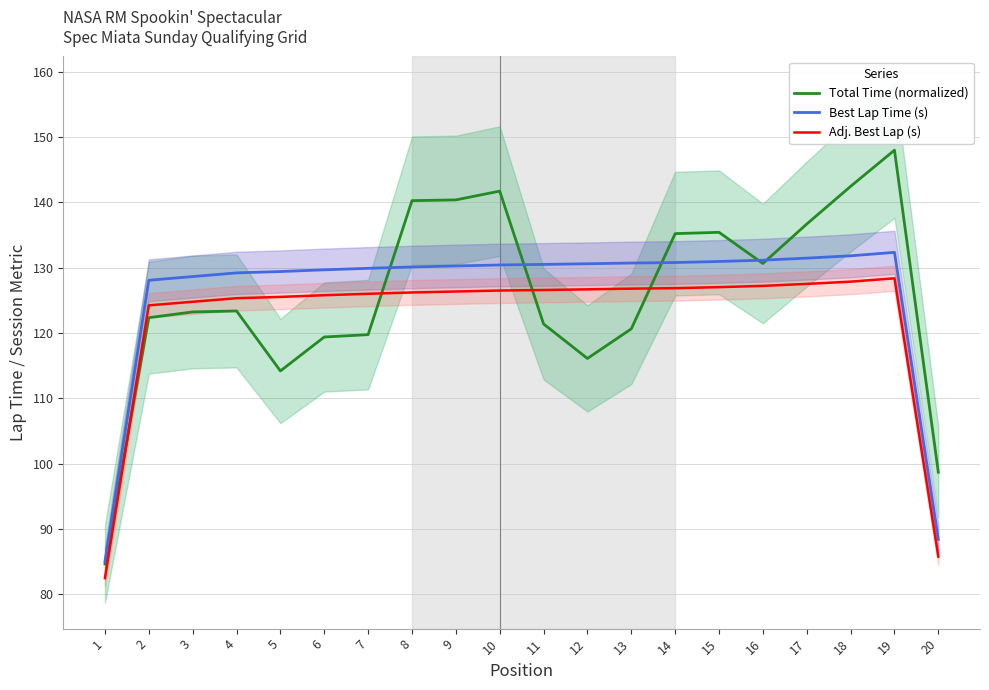

Reading left to right, transcribe all the data shown in this chart.

Total Time (normalized): 1=84.7	2=122.4	3=123.2	4=123.4	5=114.2	6=119.4	7=119.8	8=140.3	9=140.4	10=141.7	11=121.4	12=116.1	13=120.7	14=135.2	15=135.4	16=130.7	17=136.7	18=142.5	19=148.0	20=98.7
Best Lap Time (s): 1=85.1	2=128.1	3=128.7	4=129.2	5=129.4	6=129.7	7=129.9	8=130.1	9=130.3	10=130.4	11=130.5	12=130.6	13=130.7	14=130.8	15=131.0	16=131.2	17=131.5	18=131.8	19=132.4	20=88.4
Adj. Best Lap (s): 1=82.5	2=124.3	3=124.8	4=125.3	5=125.5	6=125.8	7=126.0	8=126.2	9=126.4	10=126.5	11=126.6	12=126.7	13=126.8	14=126.9	15=127.0	16=127.2	17=127.5	18=127.9	19=128.4	20=85.8